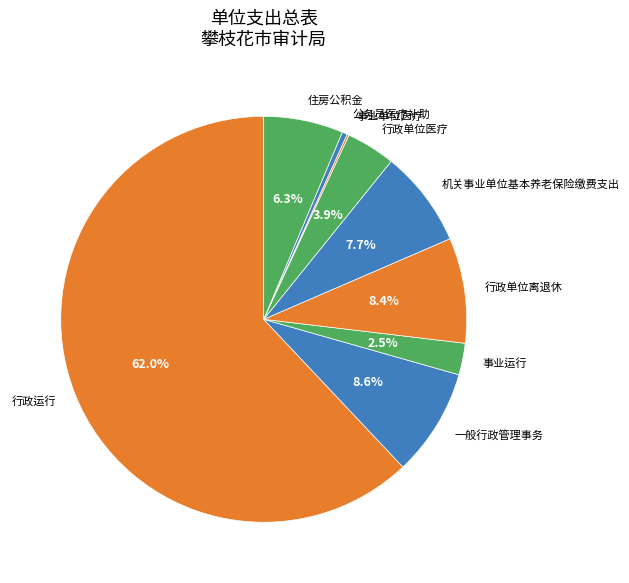

To the nearest percent, what is the average slice percentage?

11%